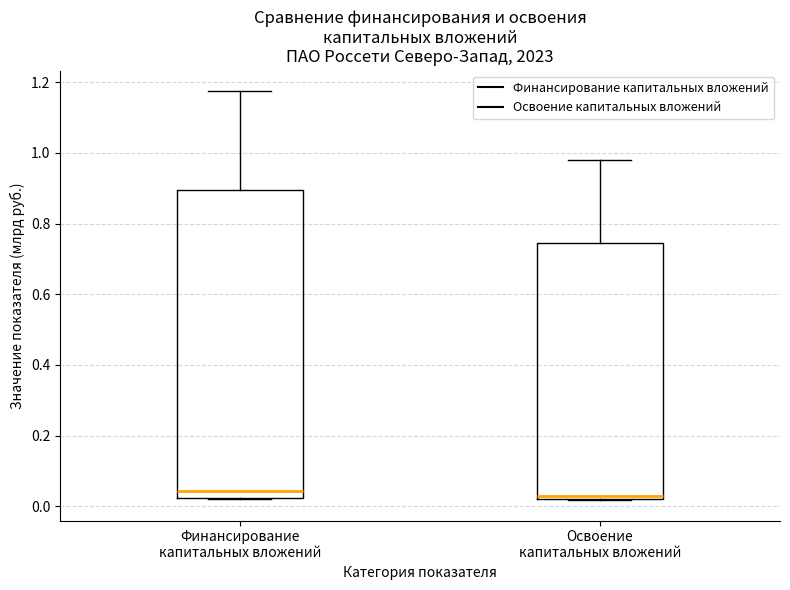

Reading left to right, read every box against the y-axis: the position of its median line, the range the box covers, and the ends of its whiskers. The values are not printed on the chart, so give them approximately, as read against the axis.

Финансирование капитальных вложений: median 0.04, box 0.02 to 0.90, whiskers 0.02 to 1.18
Освоение капитальных вложений: median 0.02 (just above the box's lower edge), box 0.02 to 0.74, whiskers 0.02 to 0.98